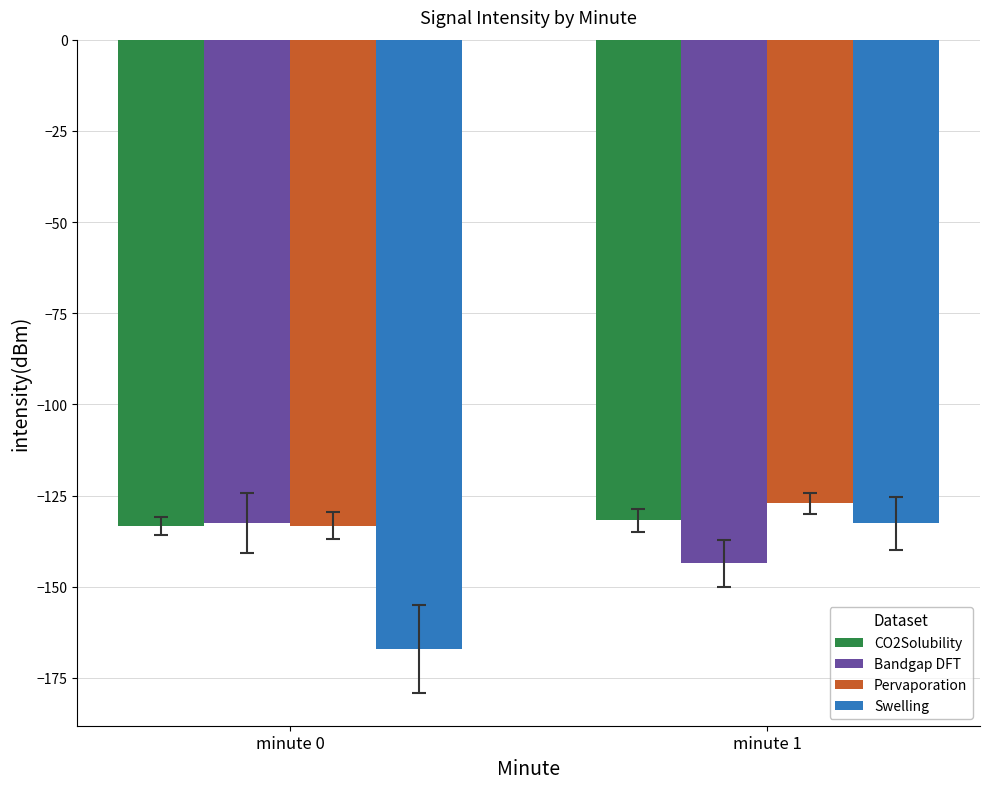

At which label is Bandgap DFT closest to -138?

minute 0